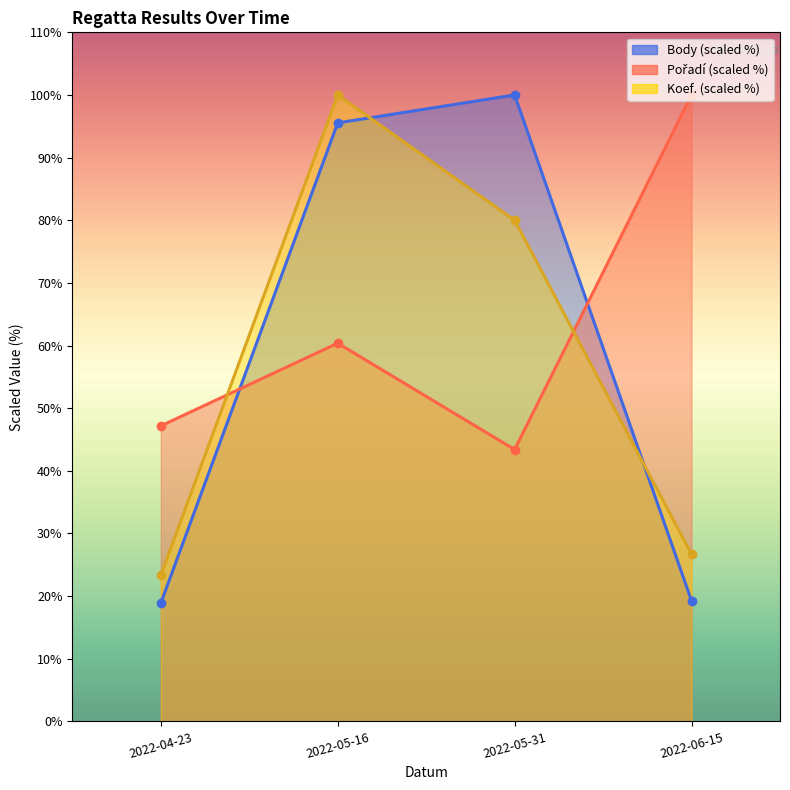

The Pořadí series shows 61.8 at 2022-06-15. True or false?

False